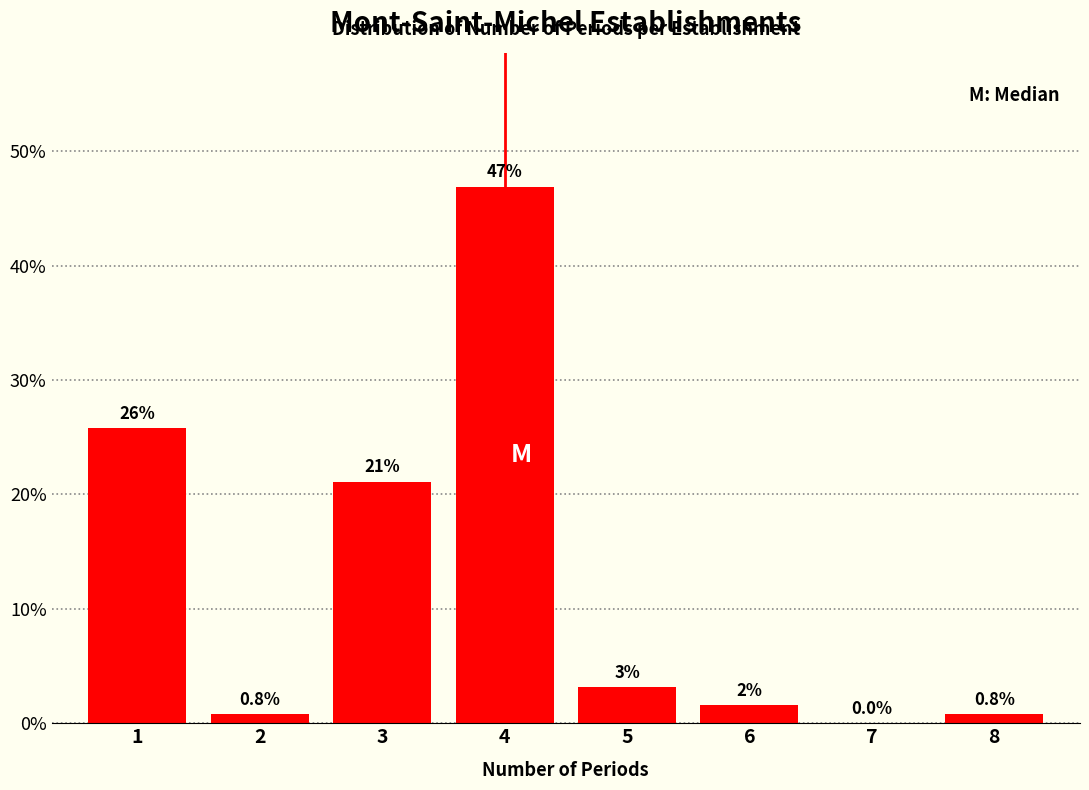

Which has a higher value, 5 or 3?

3